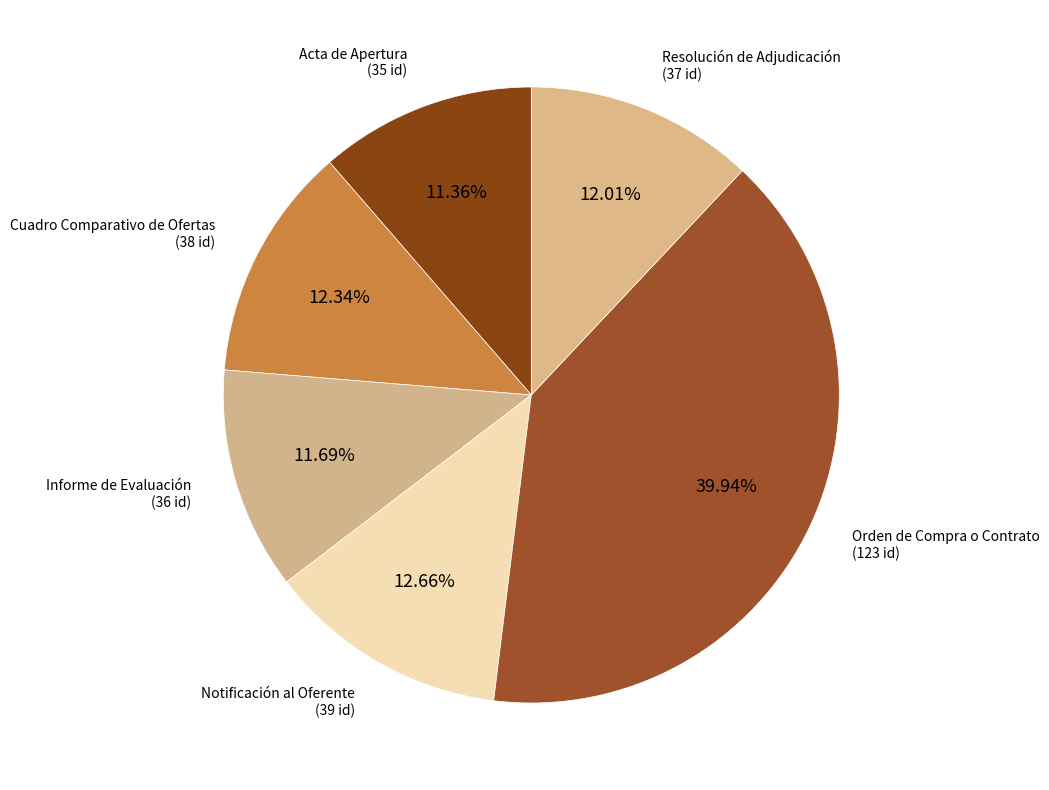

How many slices are in this pie chart?

6